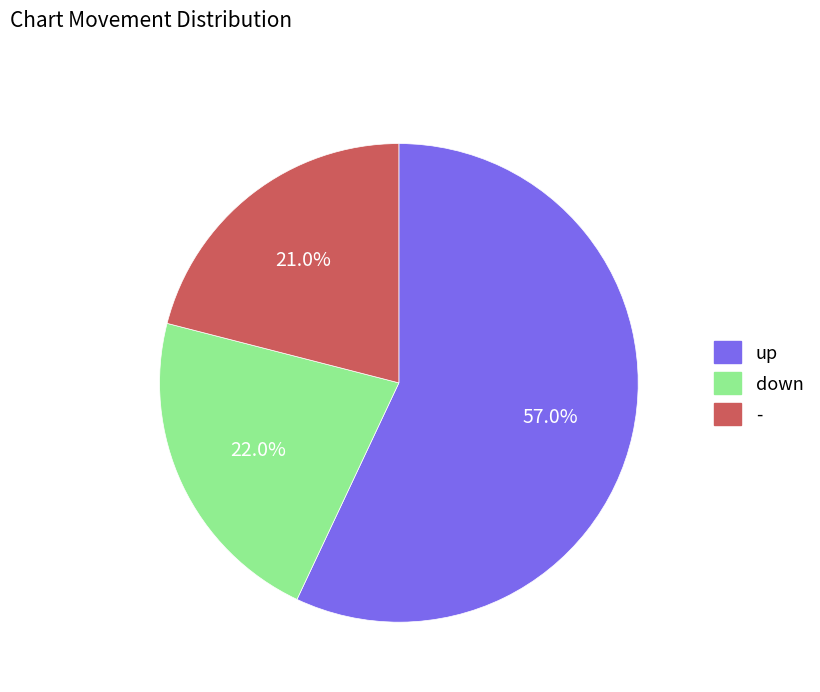

To the nearest percent, what is the average slice percentage?

33%